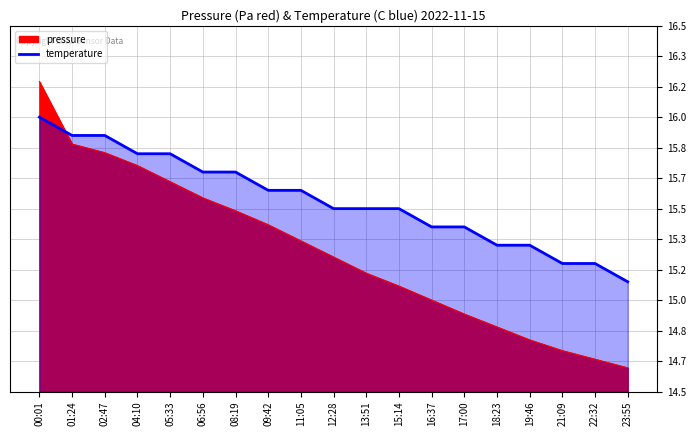

What is the difference between the values at 04:10 and 02:47?

17